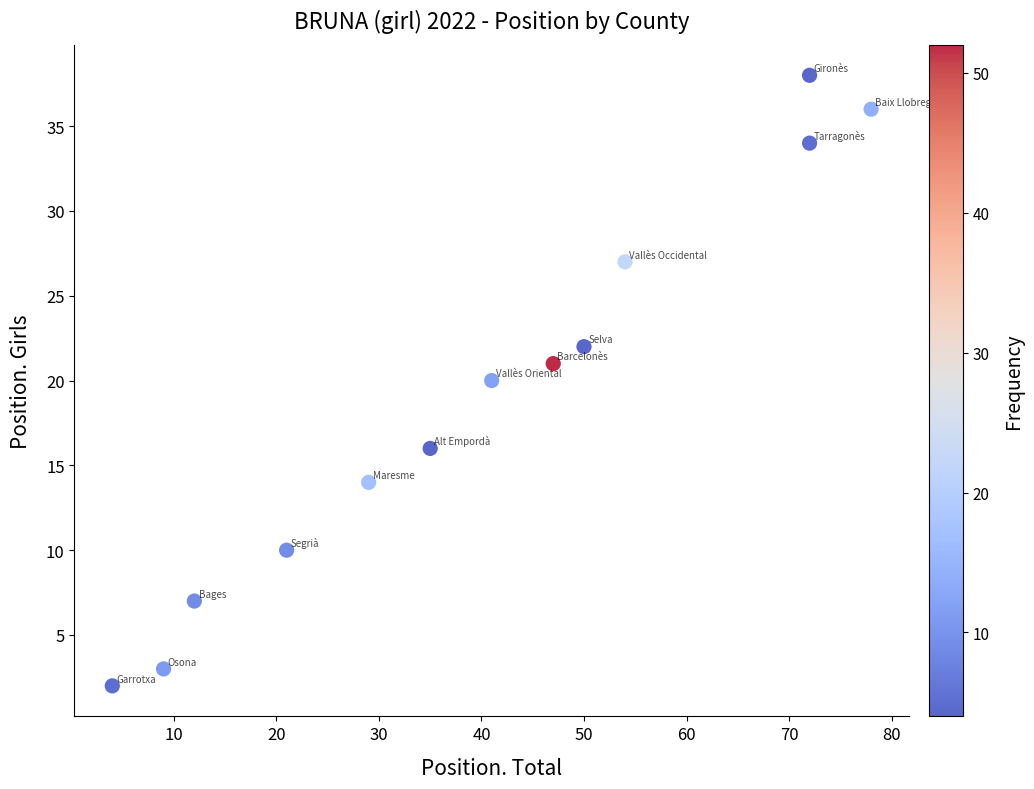

What is the range of X values (max minus min)?

74